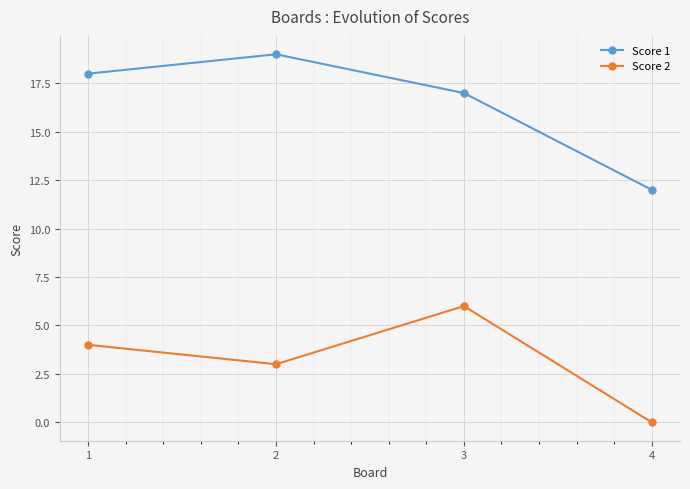

Reading left to right, extract all data points from this chart.

Score 1: 18	19	17	12
Score 2: 4	3	6	0